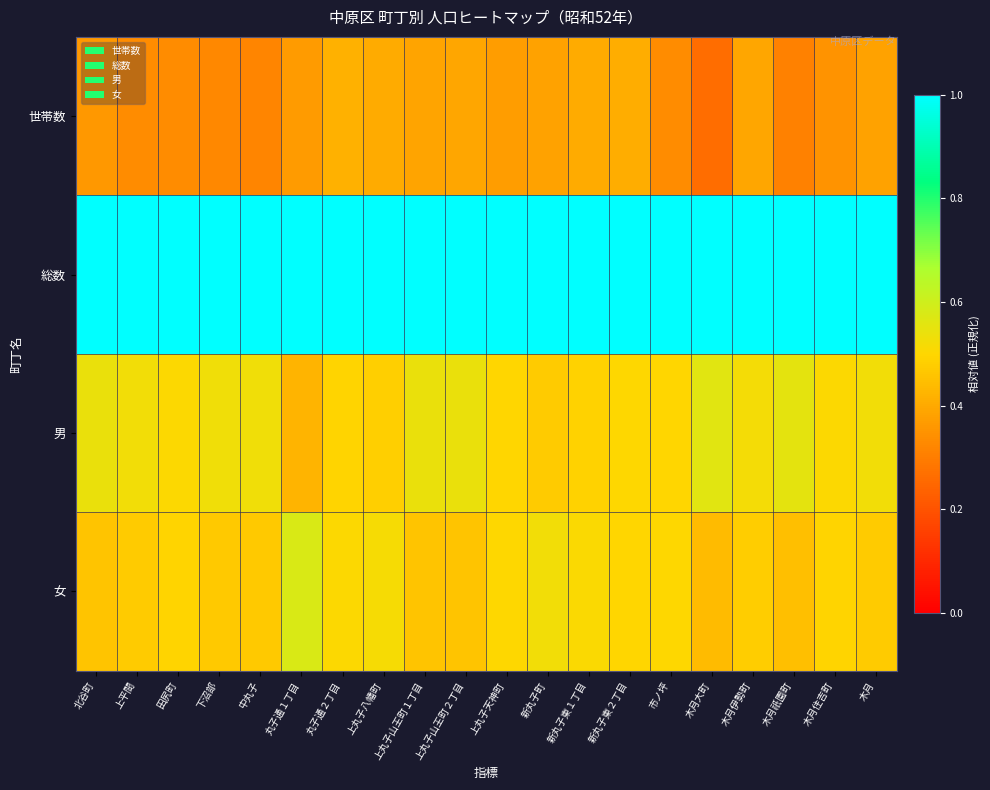

Which series has the largest total across all categories?

総数